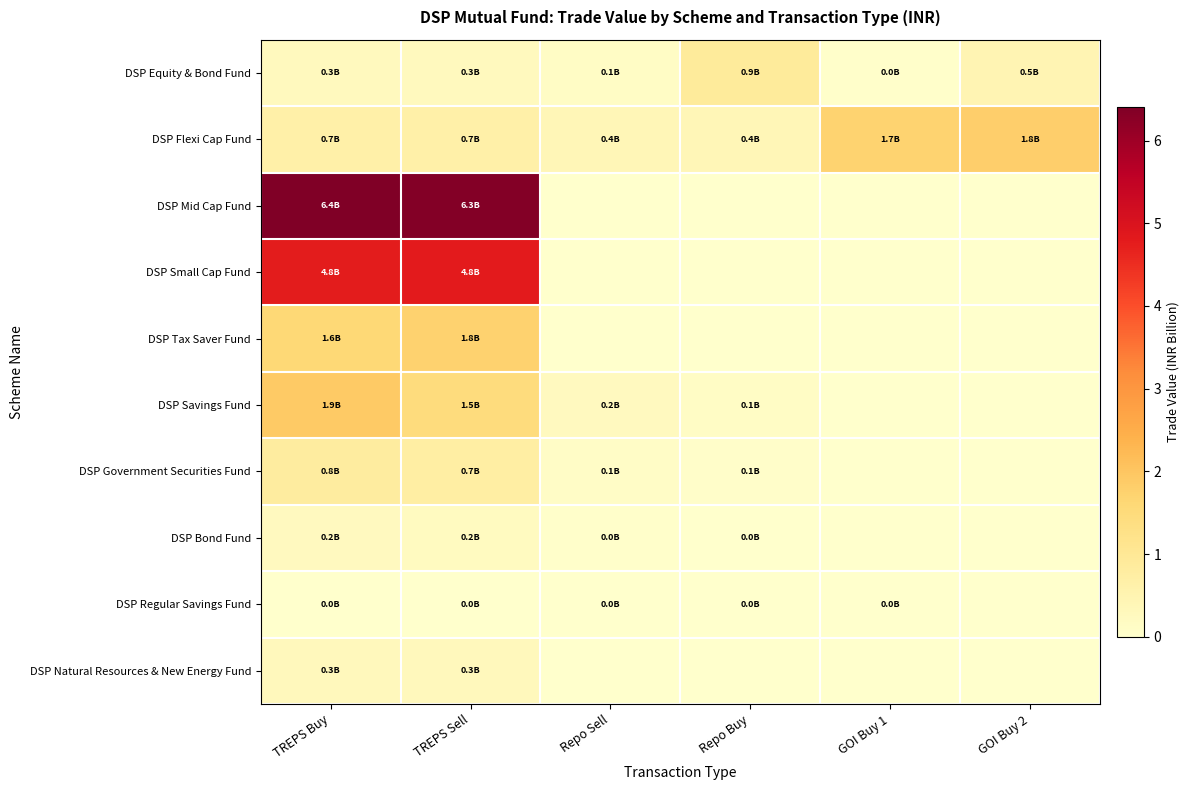

How many data points does each series have?

6